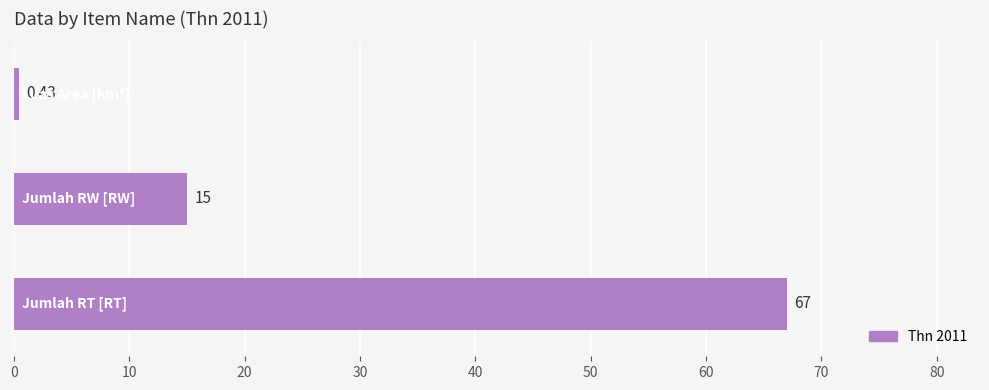

How many data points does each series have?

3